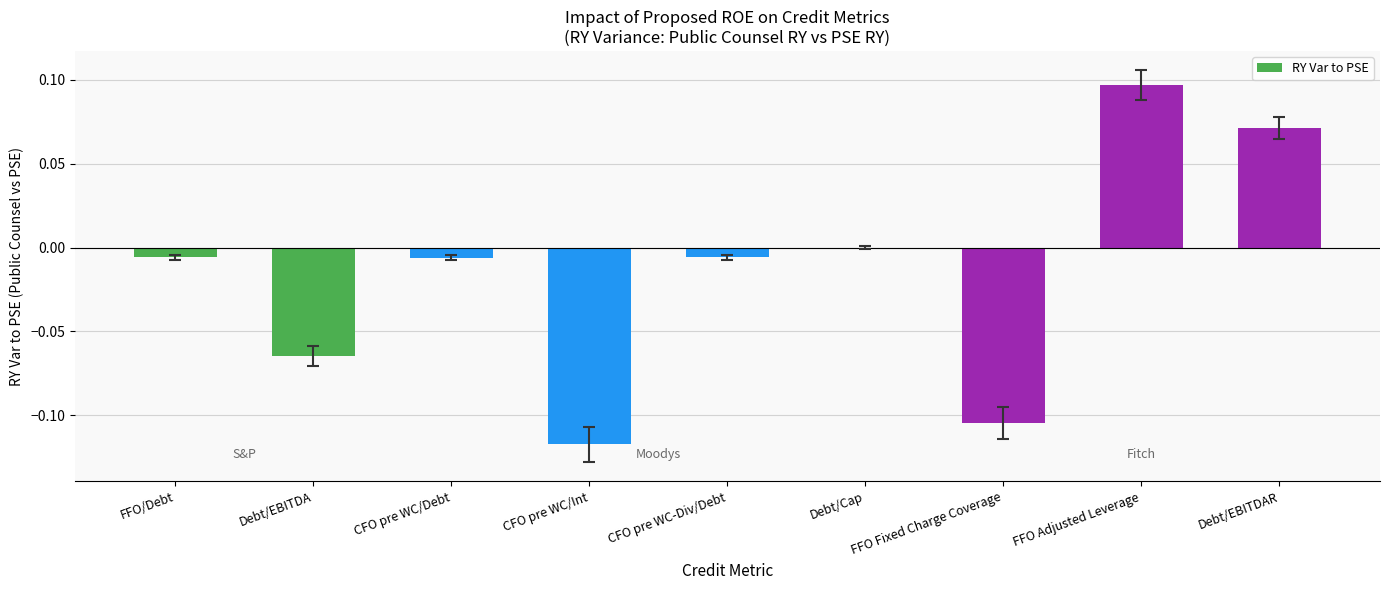

True or false: the data shows -0.0 at CFO pre WC-Div/Debt.

True